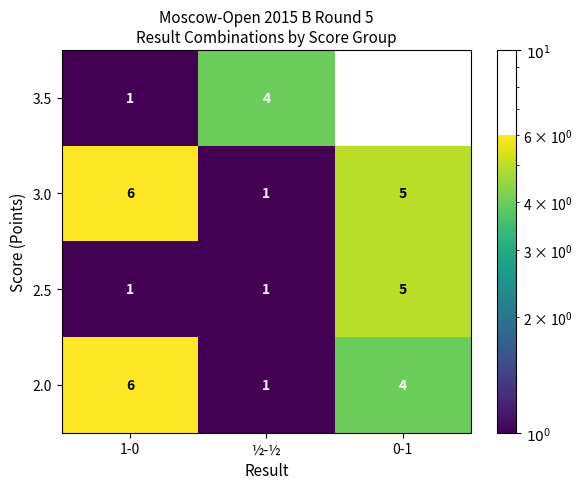

How many categories are shown in the chart?

3